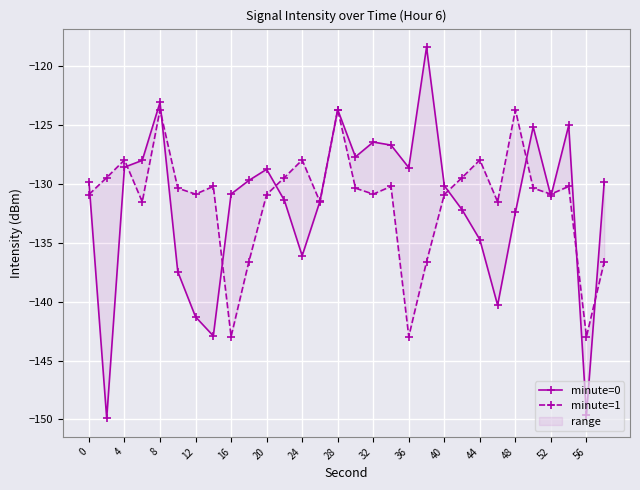

What is the sum of all minute=0 values?

-3951.0